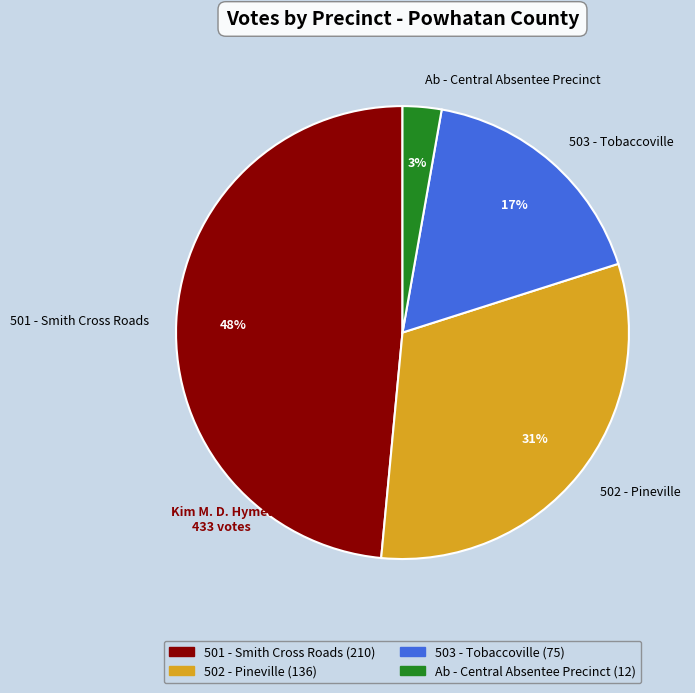

What percentage is the 502 - Pineville slice, to the nearest percent?

31%